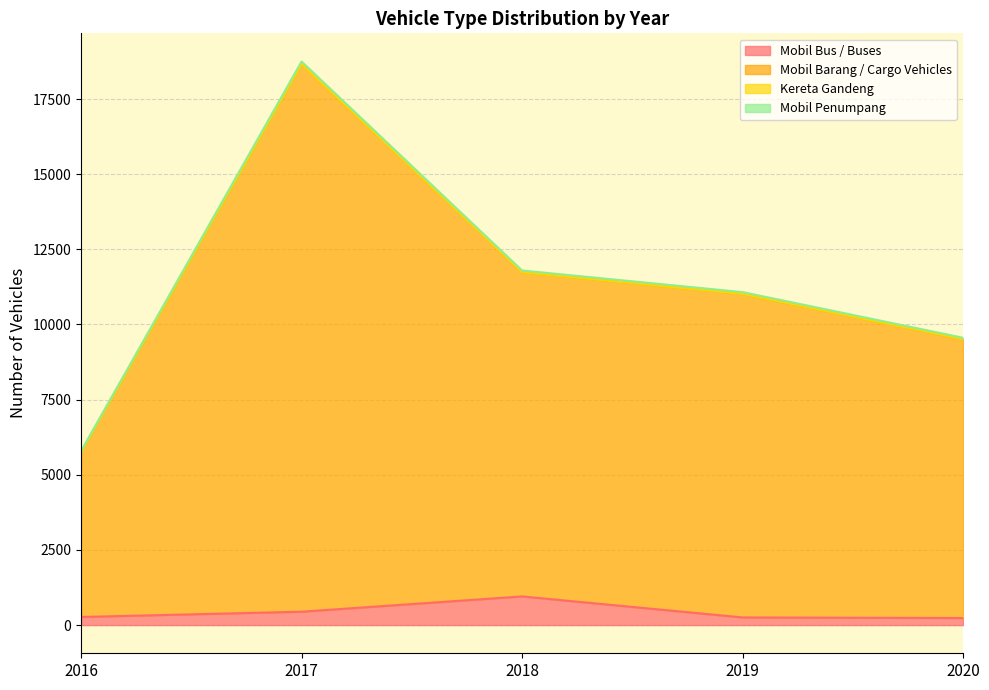

Which category has the highest value in the Mobil Bus / Buses series?

2018